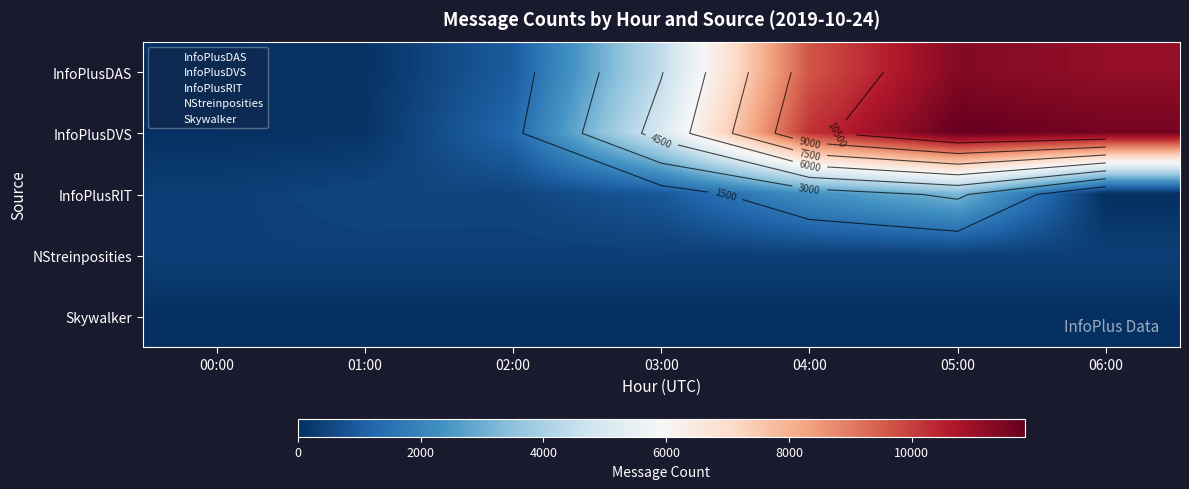

At which label does Skywalker reach its minimum?

01:00